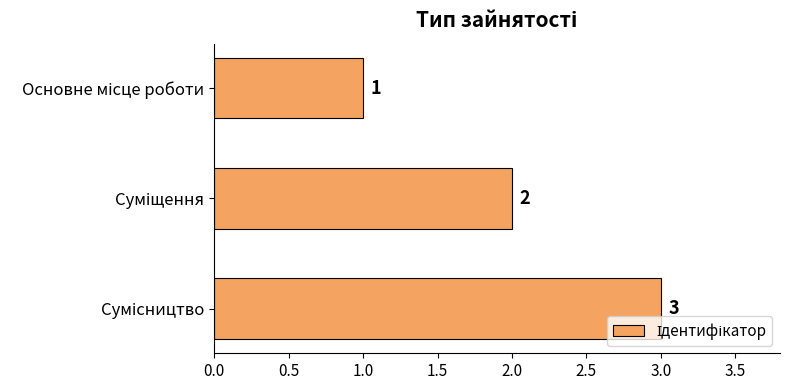

What is the greatest value displayed?

3